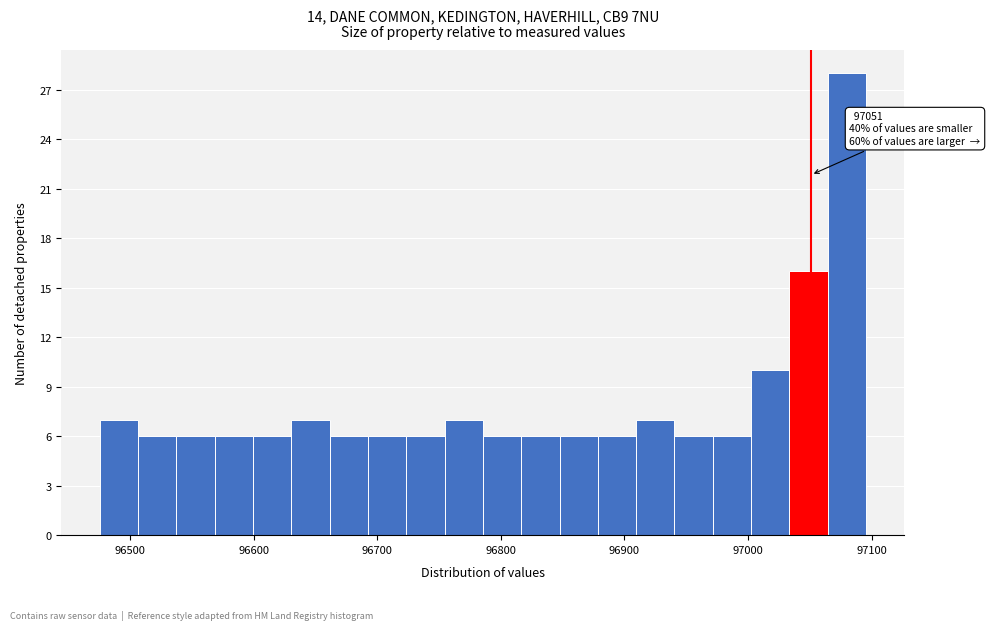

Read against the x-axis, roughly where is the centre of the tallest bar?

97080